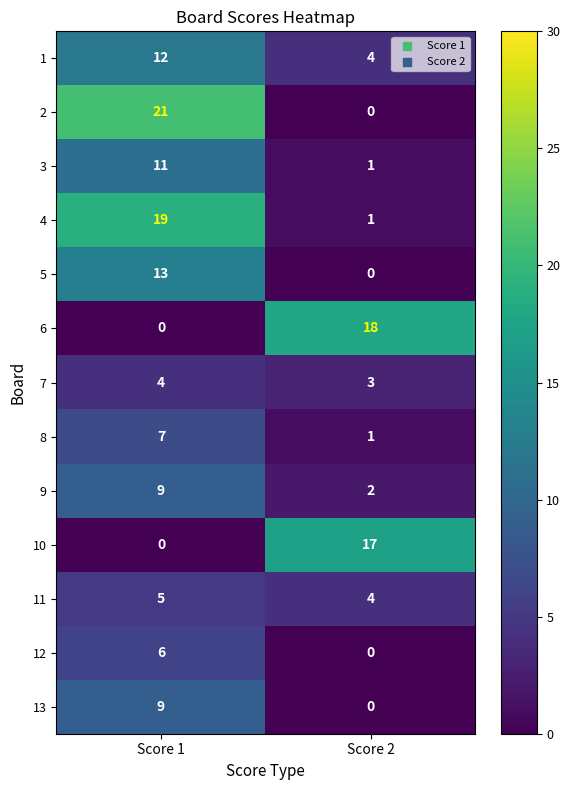

What is the spread (max minus min) of values at Score 1?

21